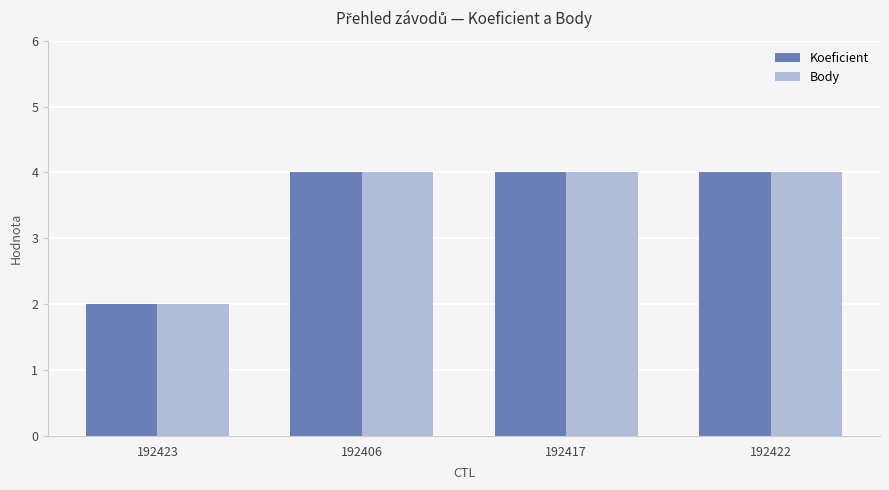

True or false: Body has a value of 4 at 192422.

True